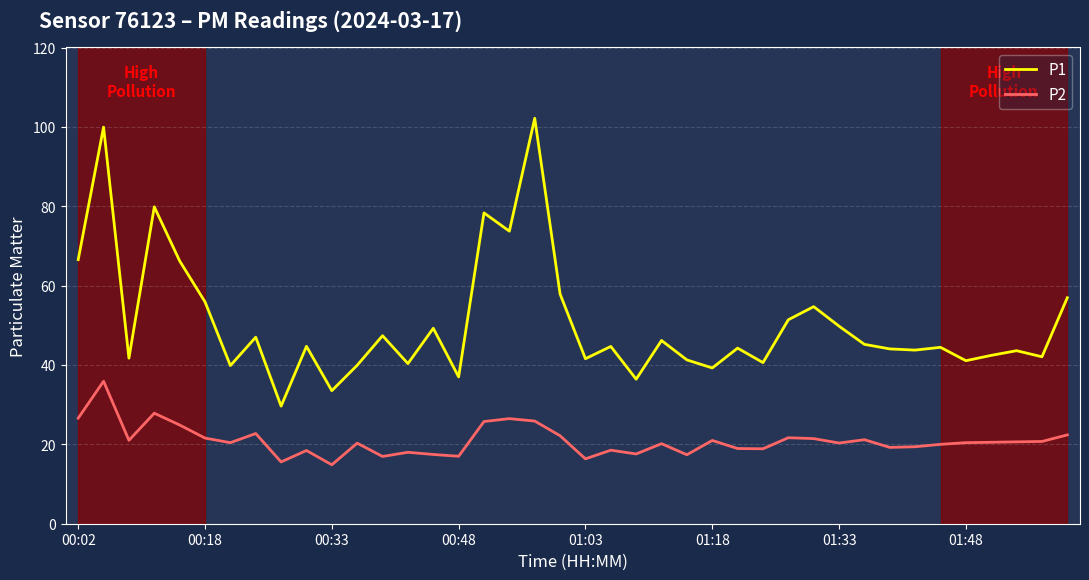

List the series in order of their overall mean, lowest first.

P2, P1